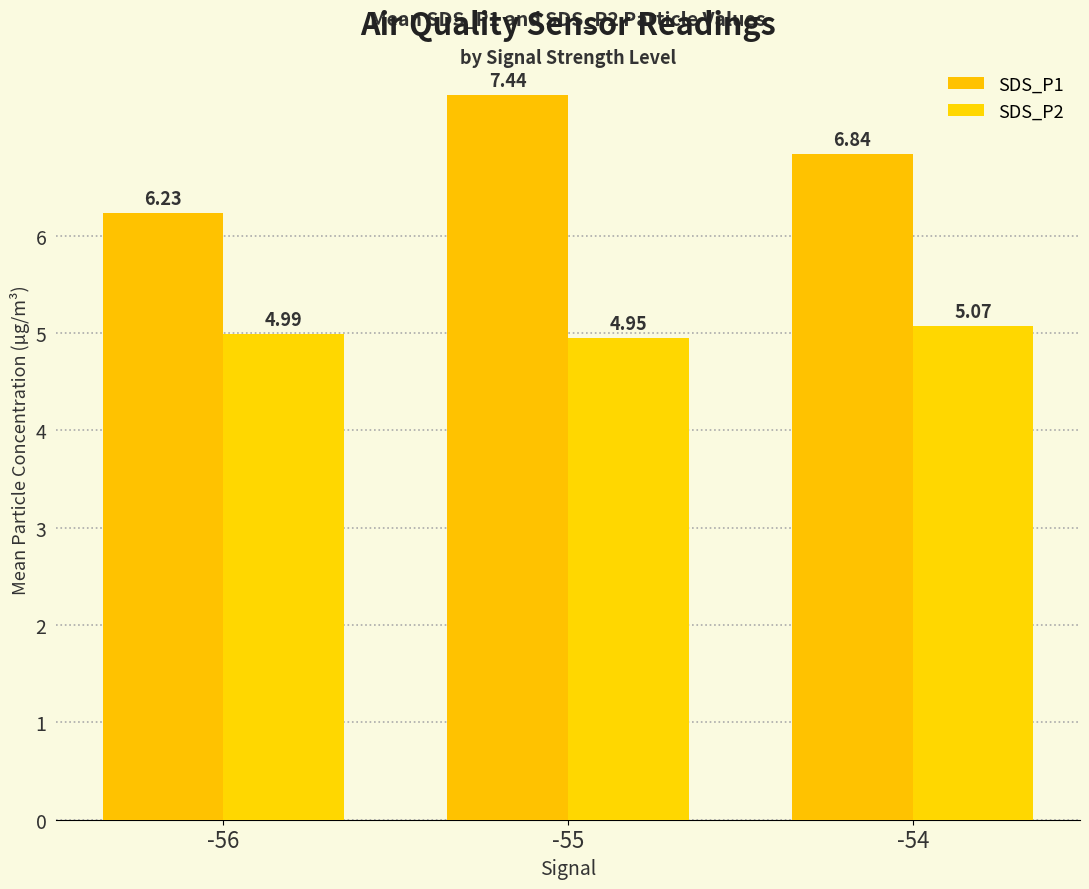

Which label corresponds to the smallest value in the chart?

-55